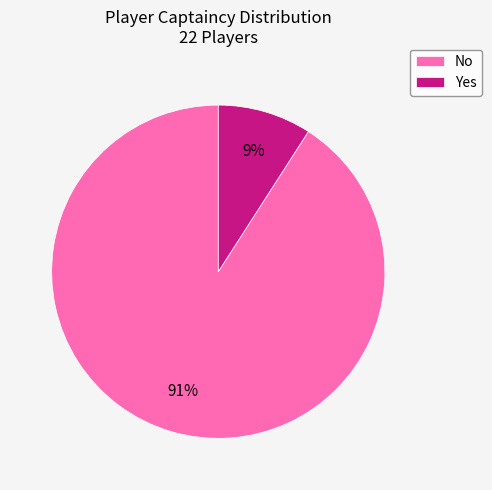

How many slices are in this pie chart?

2